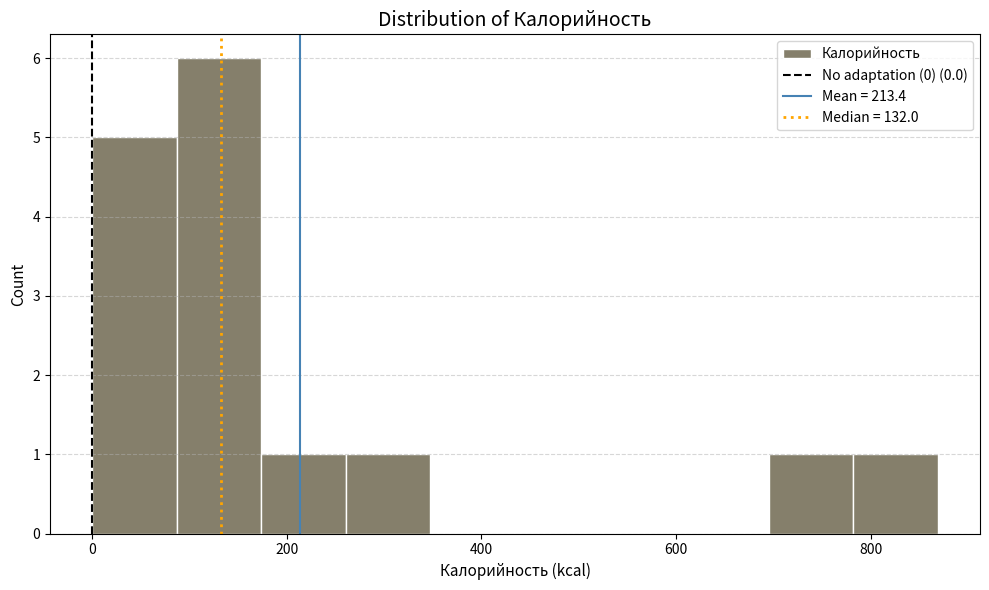

Reading left to right, transcribe this chart: for each bar, give the range it covers on the x-axis and its height. Neither the bar edges nor the heights are printed on the chart, so give them approximately, as read against the axes.

0 to 80: 5
80 to 180: 6
180 to 260: 1
260 to 340: 1
340 to 440: 0
440 to 520: 0
520 to 600: 0
600 to 700: 0
700 to 780: 1
780 to 860: 1